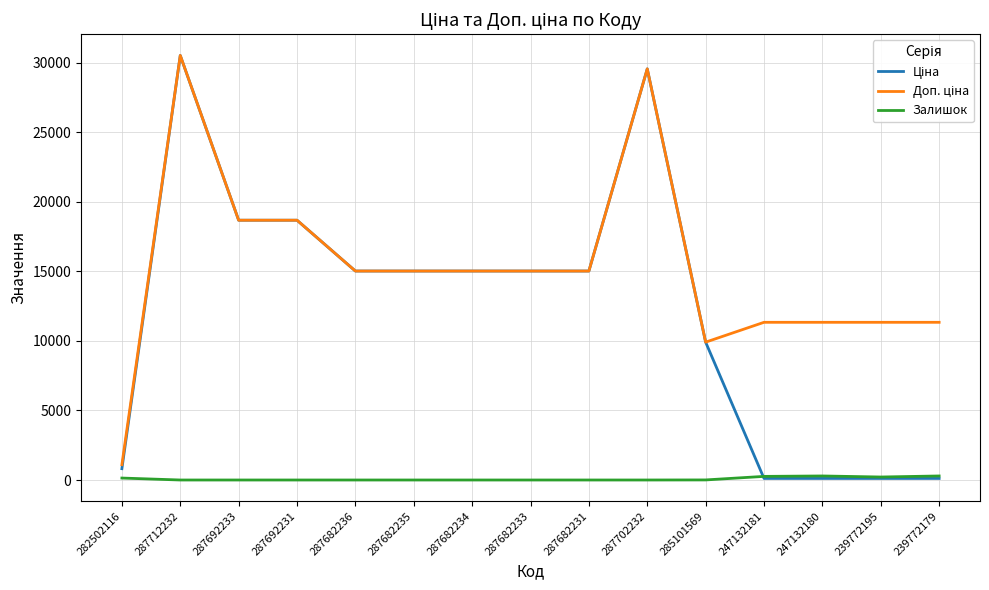

The value of Залишок at 287682235 is 0.0. True or false?

True